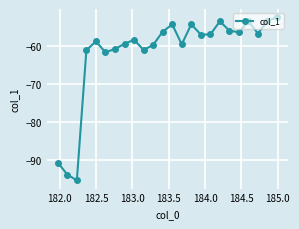

What is the minimum value shown in the chart?

-95.4